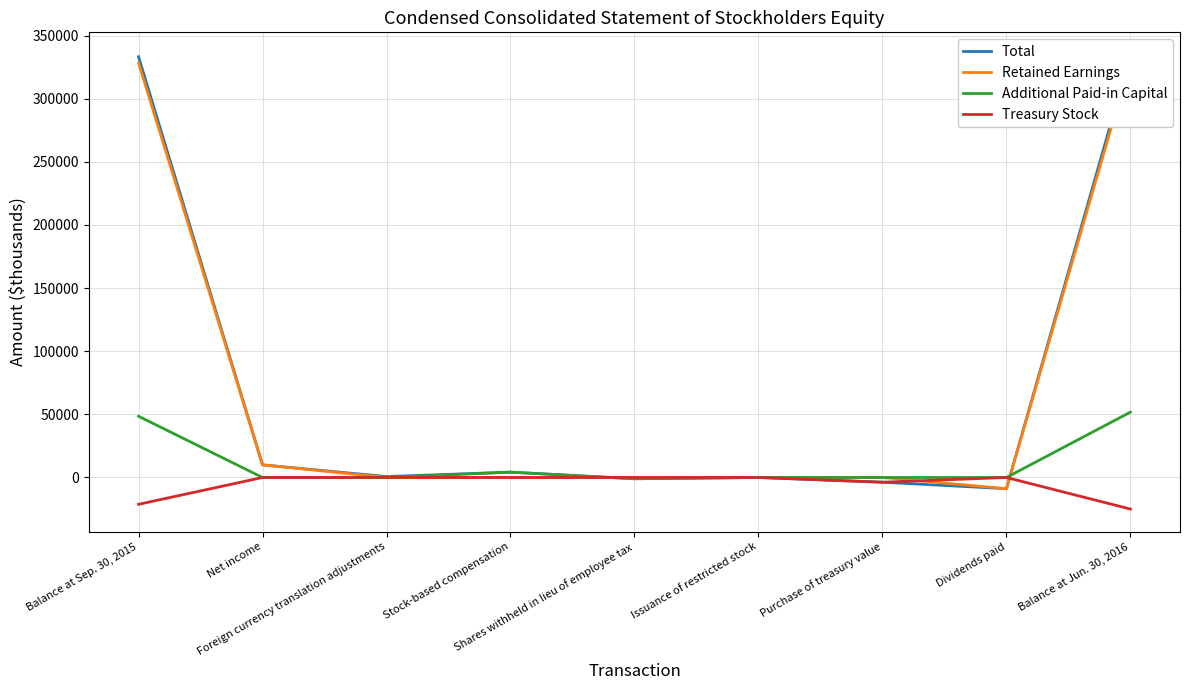

What is the difference between the maximum and second lowest values in the Additional Paid-in Capital series?

51742